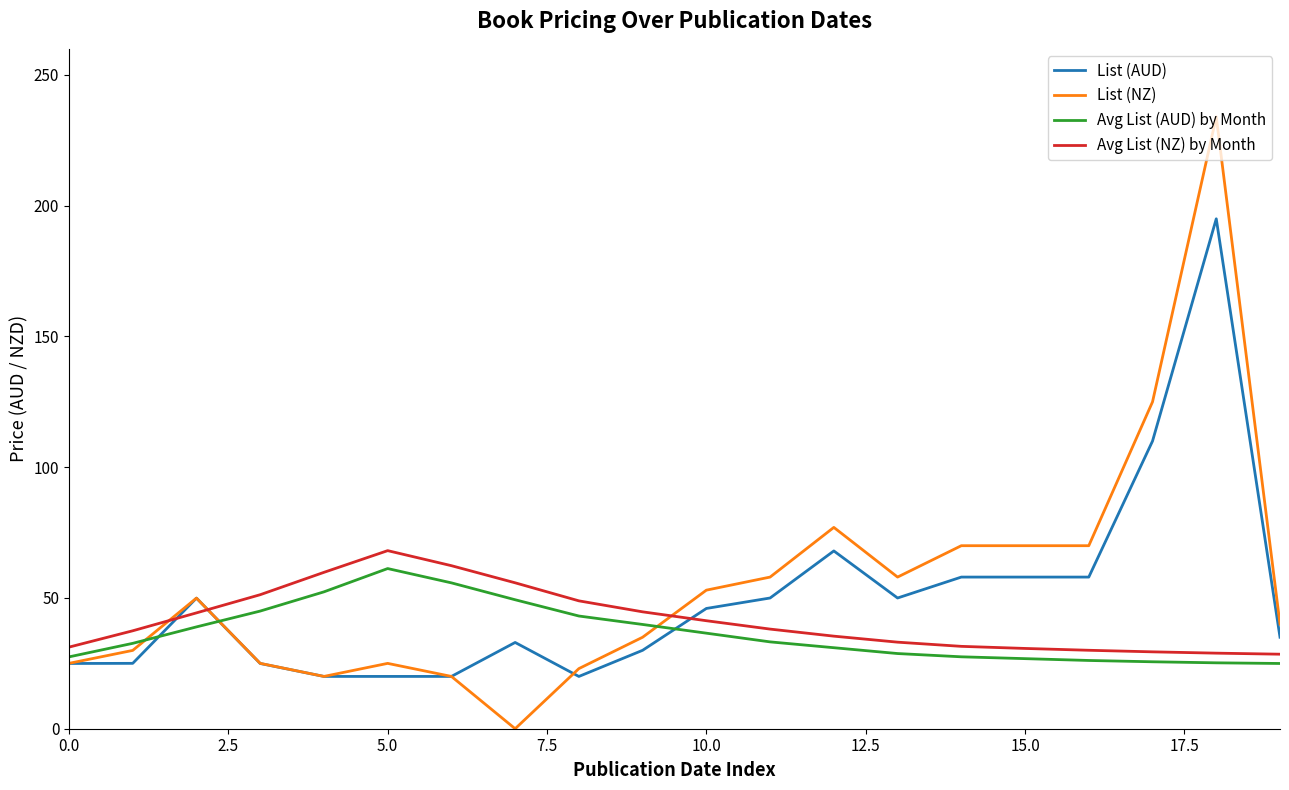

After their last crossing, which series has the higher values: Avg List (NZ) by Month or List (NZ)?

List (NZ)